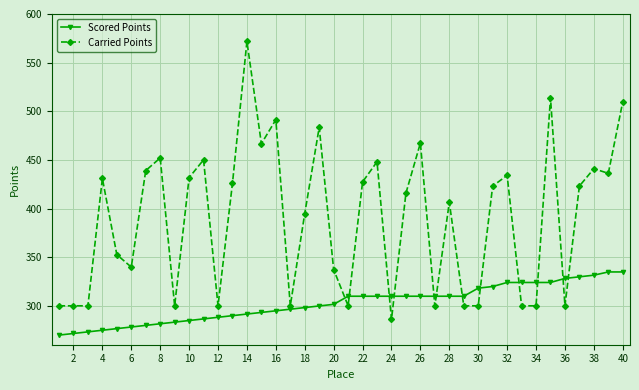

How many times do Carried Points and Scored Points cross each other?

12